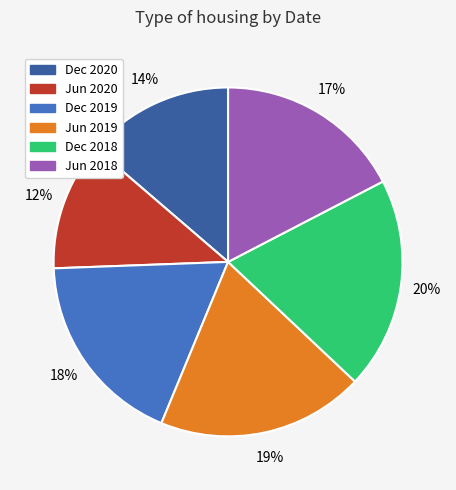

How many segments does this pie chart have?

6